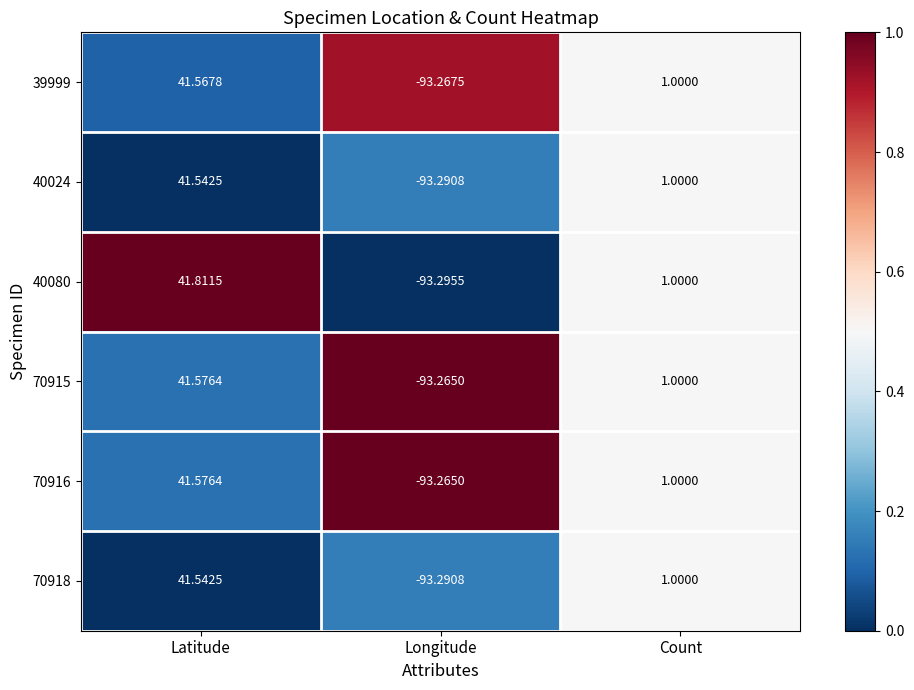

At which category is the sum across all series the highest?

Latitude